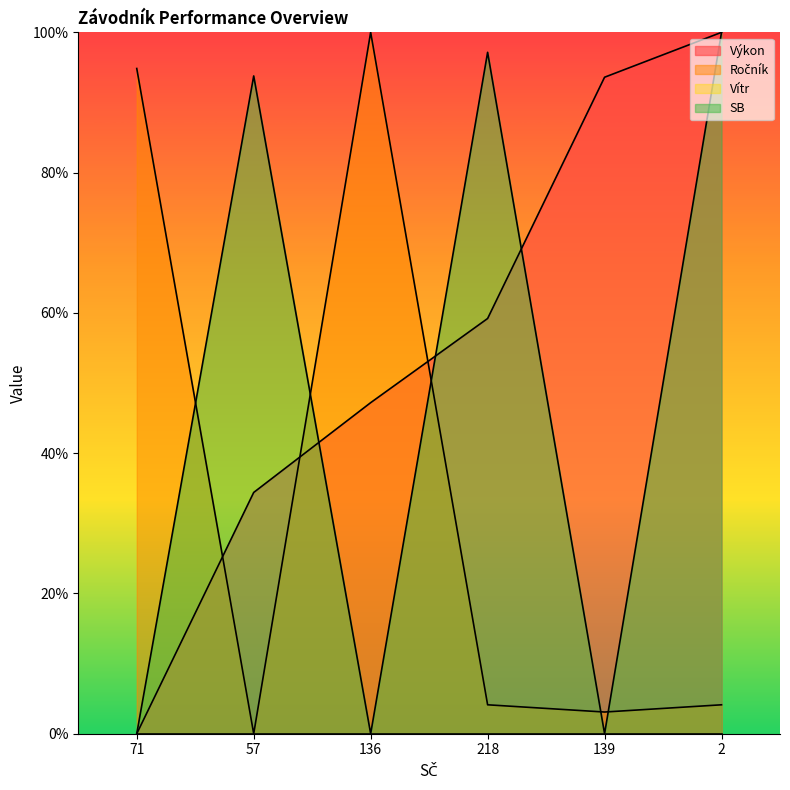

Is it true that Výkon equals 140.2 at 139?

False